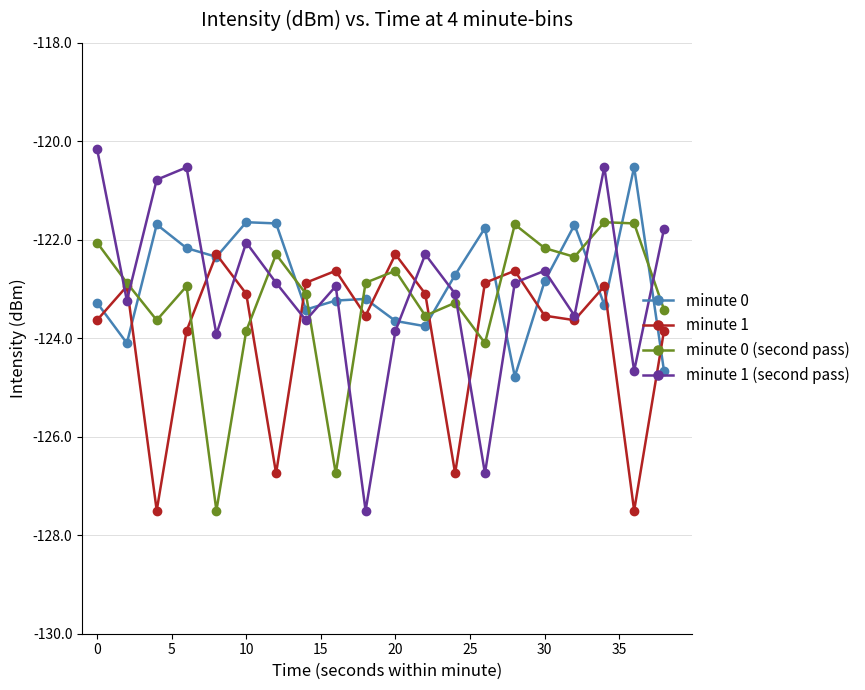

Which series has the largest range (max minus min)?

minute 1 (second pass)